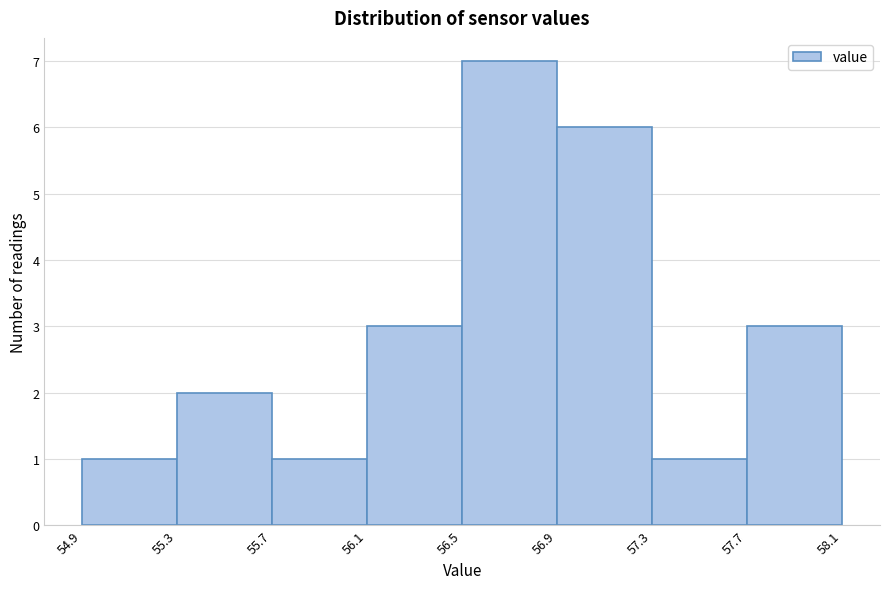

Reading left to right, transcribe this chart: for each bar, give the range it covers on the x-axis and its height. The values are not printed on the chart, so give them approximately, as read against the axis.

54.9 to 55.3: 1
55.3 to 55.7: 2
55.7 to 56.1: 1
56.1 to 56.5: 3
56.5 to 56.9: 7
56.9 to 57.3: 6
57.3 to 57.7: 1
57.7 to 58.1: 3